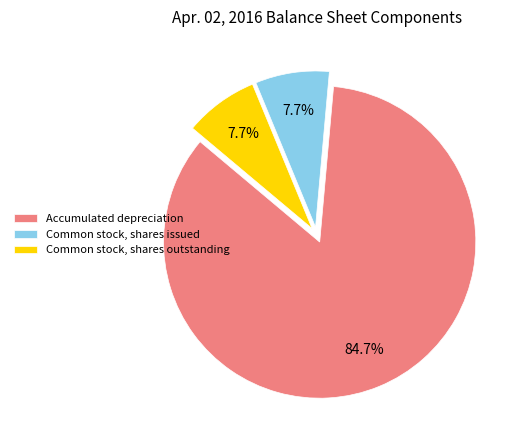

Count the number of slices in the pie.

3